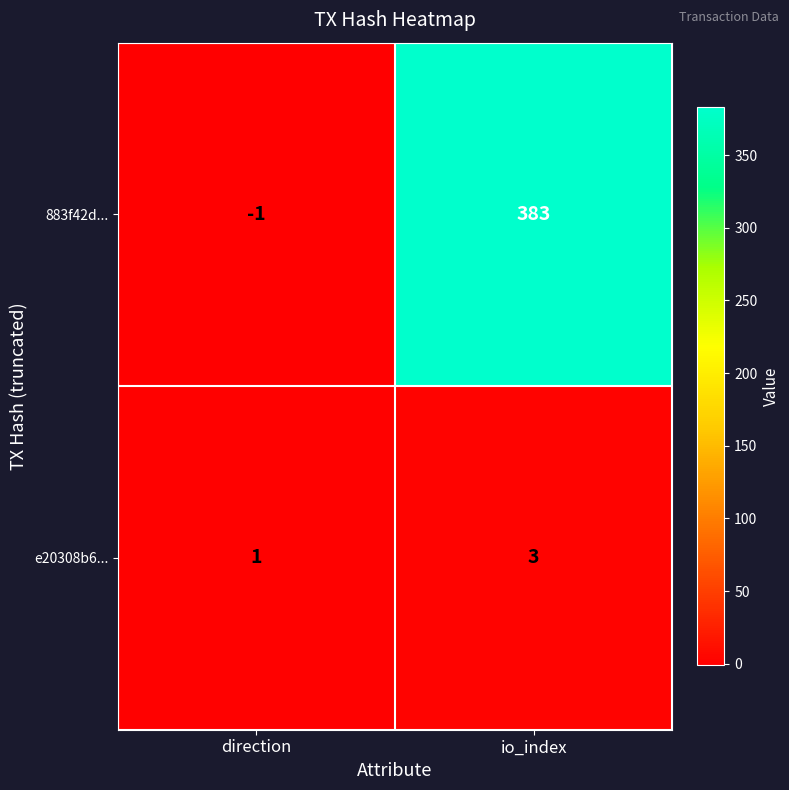

How many distinct data groups are displayed?

2